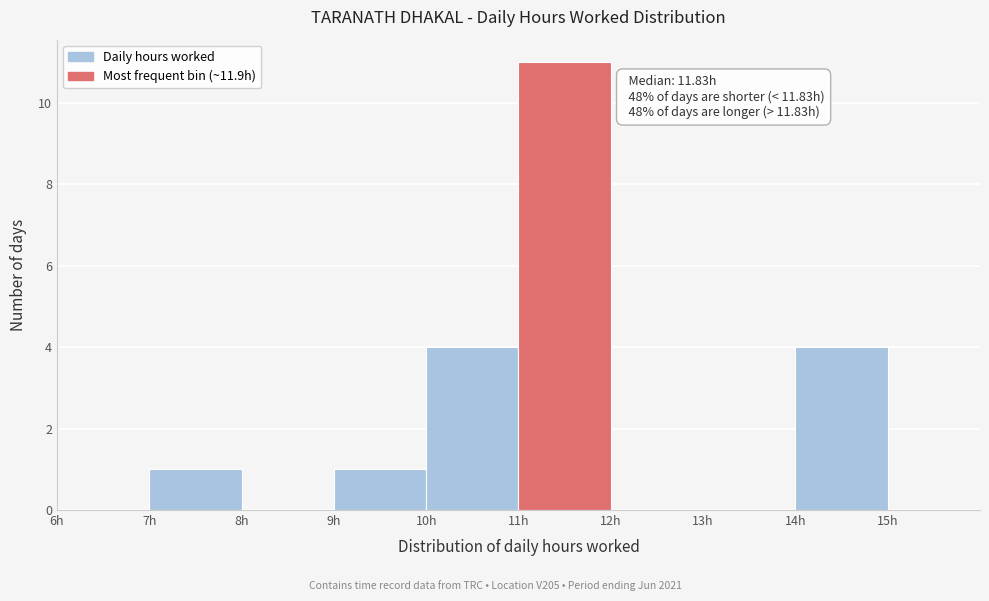

Which range on the x-axis has the tallest bar?

11 to 12